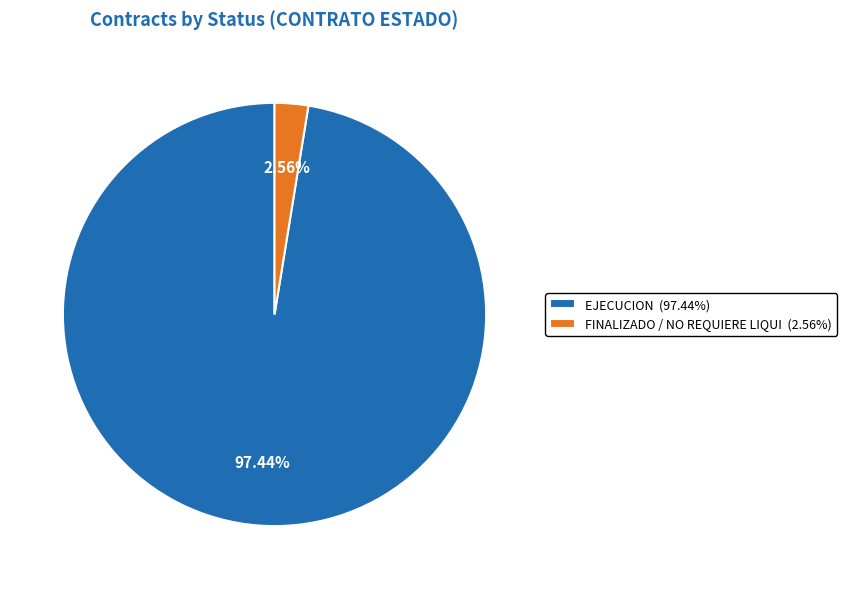

What percentage do EJECUCION and FINALIZADO / NO REQUIERE LIQUI together represent?

100.0%